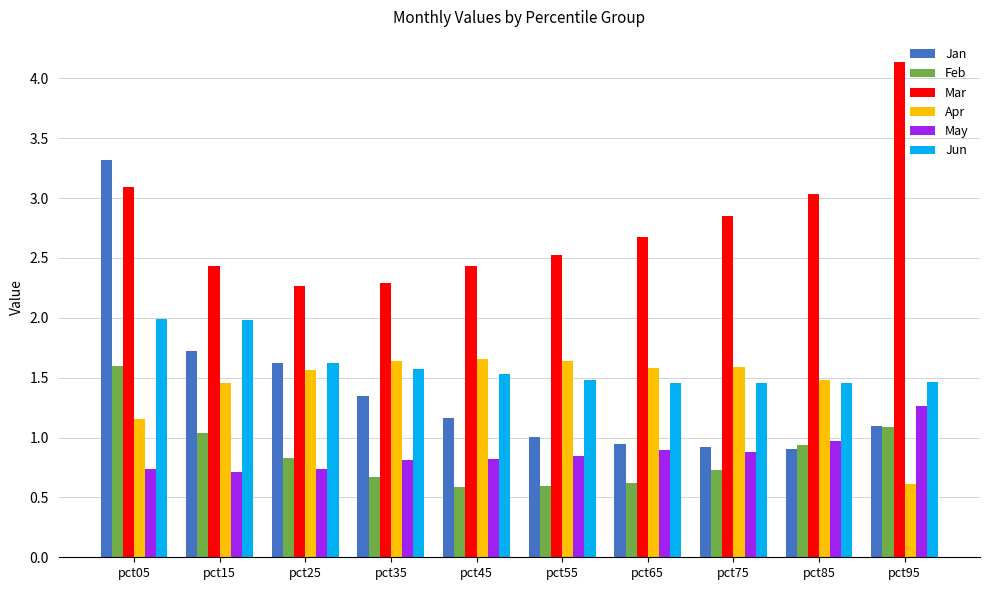

At how many categories does at least one series exceed 2?

10